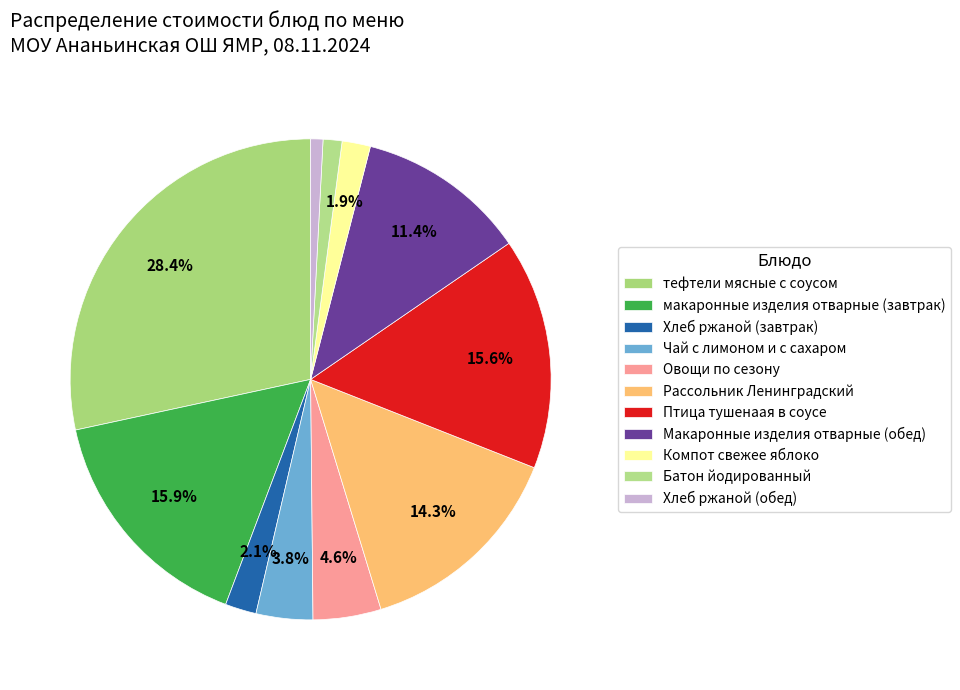

Is the sum of Компот свежее яблоко and Овощи по сезону greater than half?

No